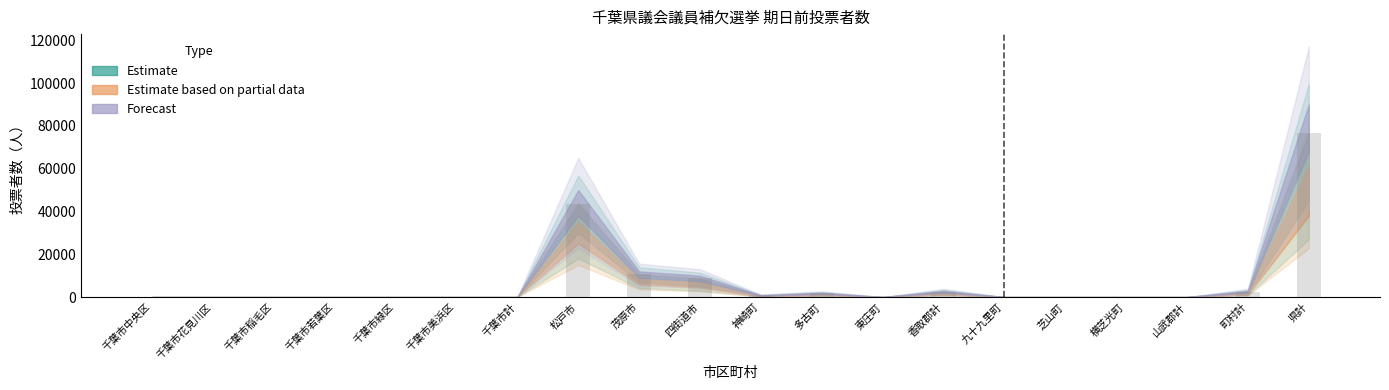

What is the change in value from 千葉市花見川区 to 松戸市?

+43702